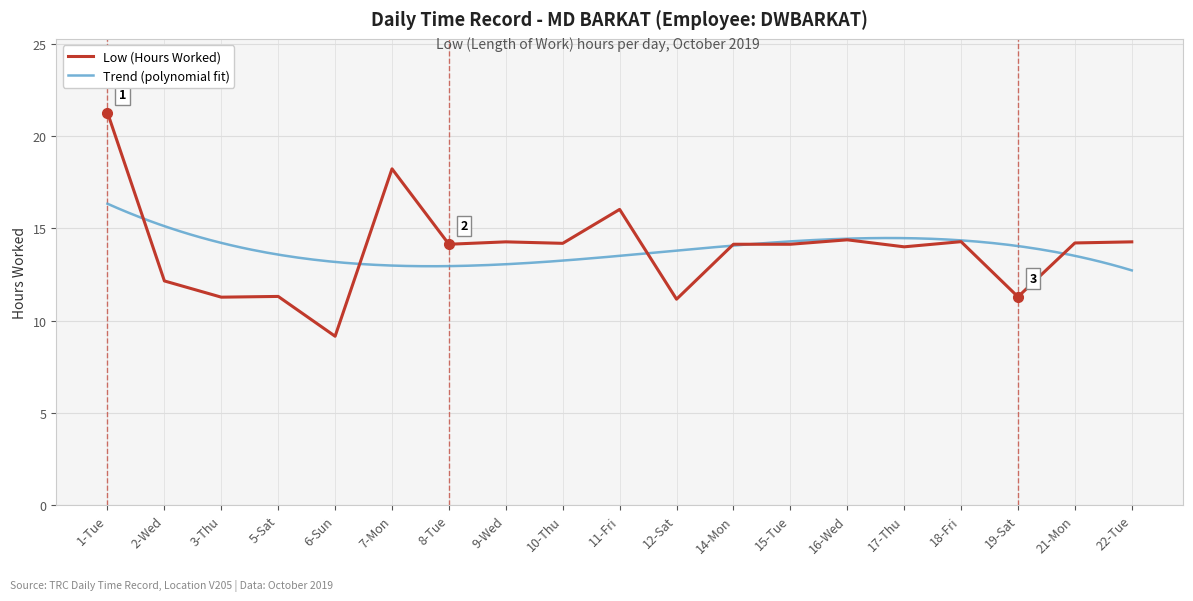

The value at 17-Thu is 7.9. True or false?

False